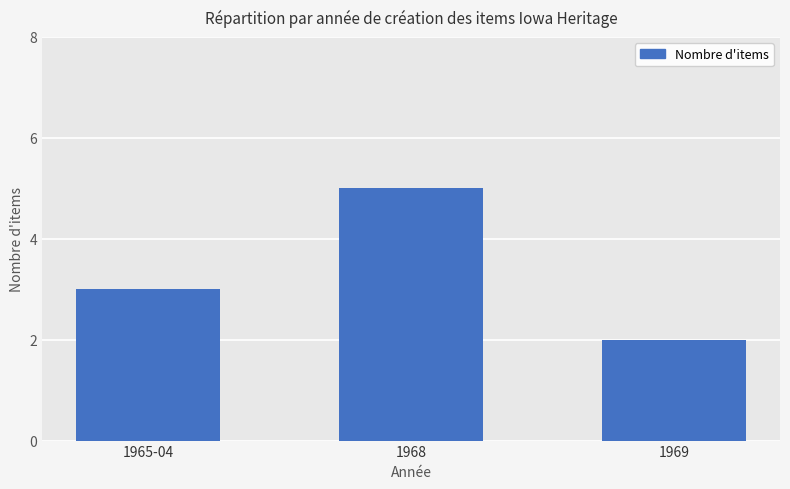

What is the ratio of the value at 1968 to the value at 1969?

2.5